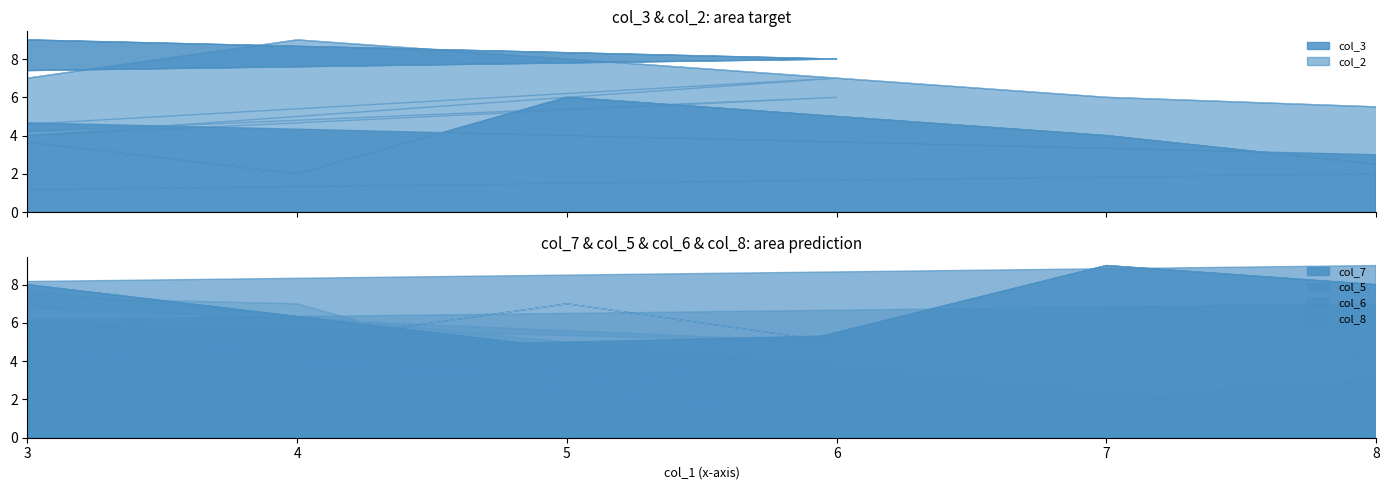

Where does the col_6 series first go above 5?

1